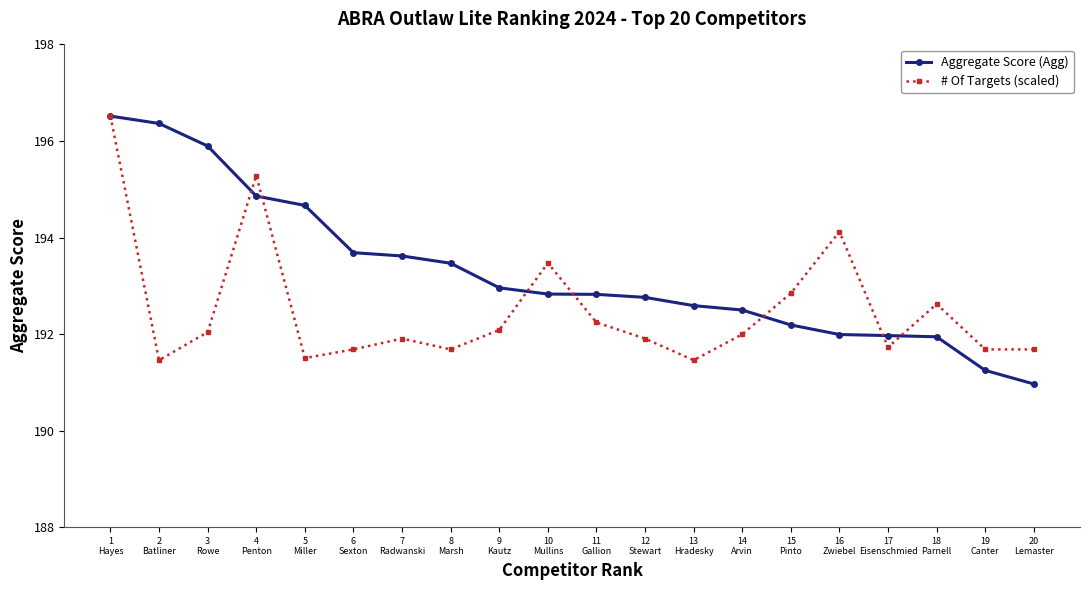

Does the chart display data point markers on the line(s)?

Yes